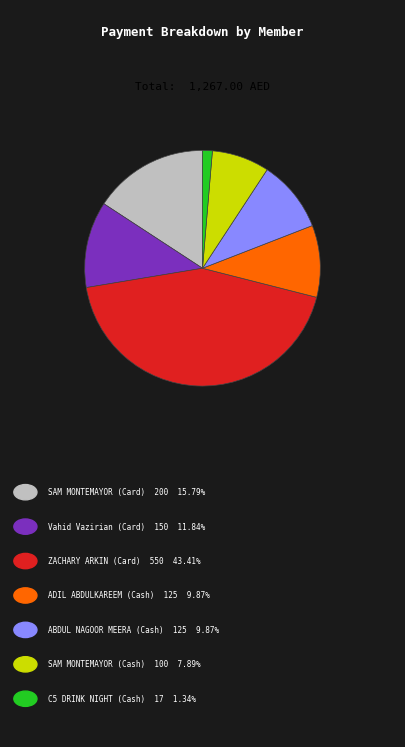

Is there a majority slice in this chart?

No